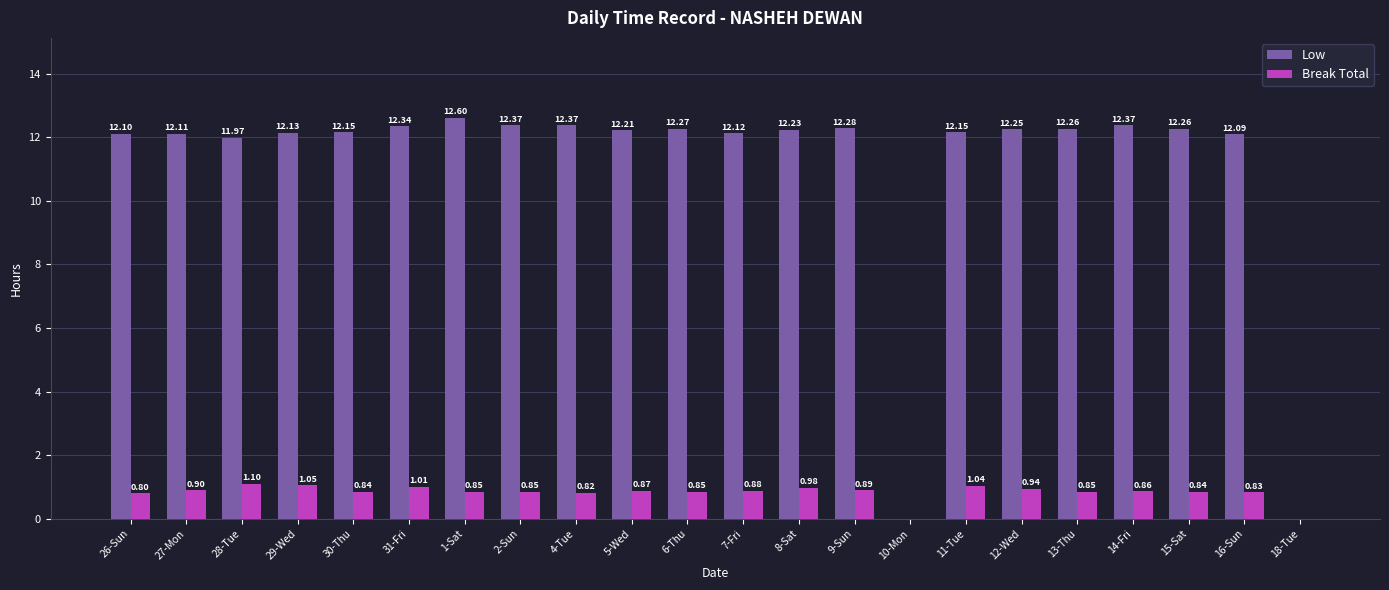

Are the bars grouped side by side (vs. stacked)?

Yes